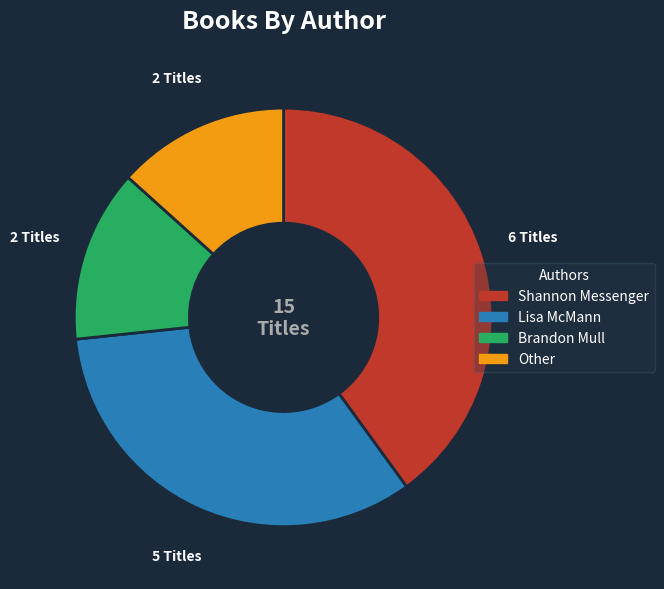

Is the sum of Lisa McMann and Brandon Mull greater than half?

No